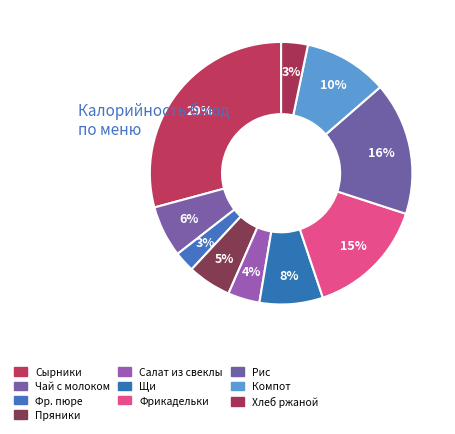

How many segments does this pie chart have?

10